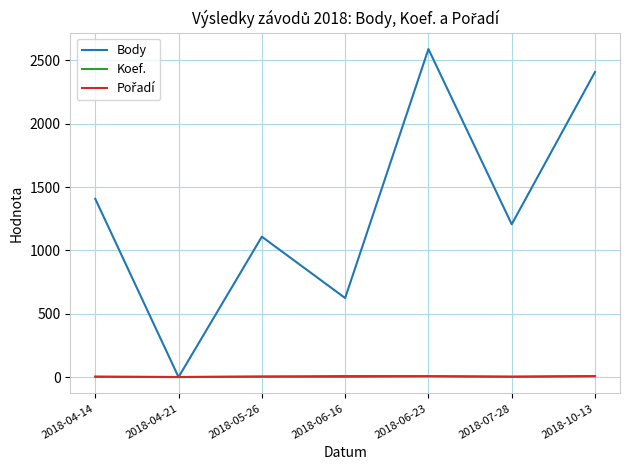

Where is Body nearest to the value 1294?

2018-07-28